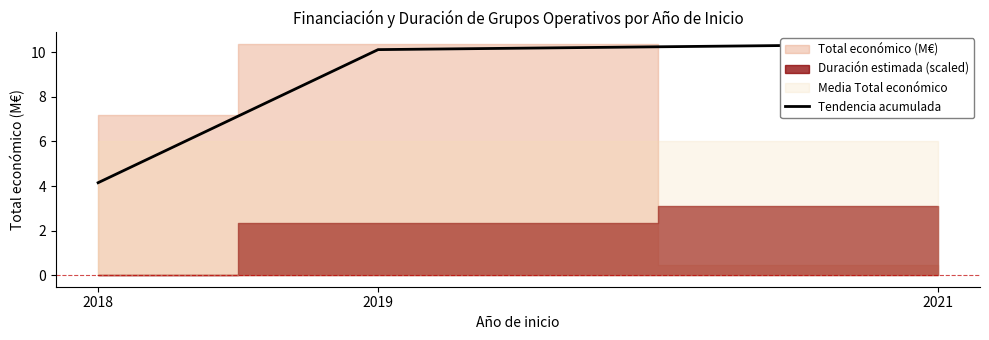

Reading left to right, what are all the values shown in this chart?

4.1	10.1	10.4